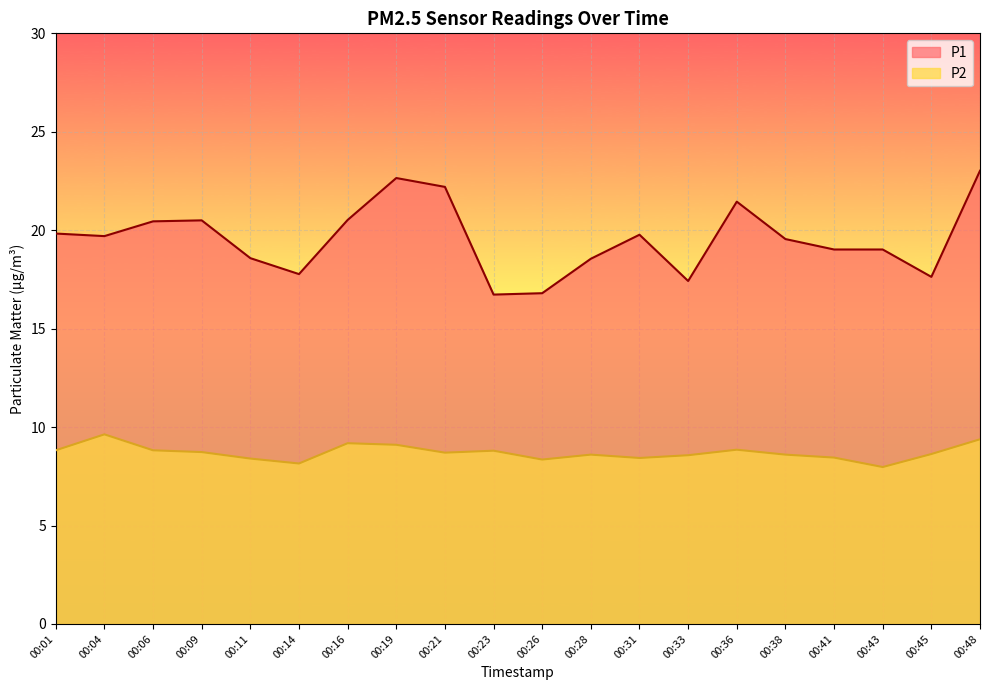

At 00:43, list the series in order from largest to smallest.

P1, P2